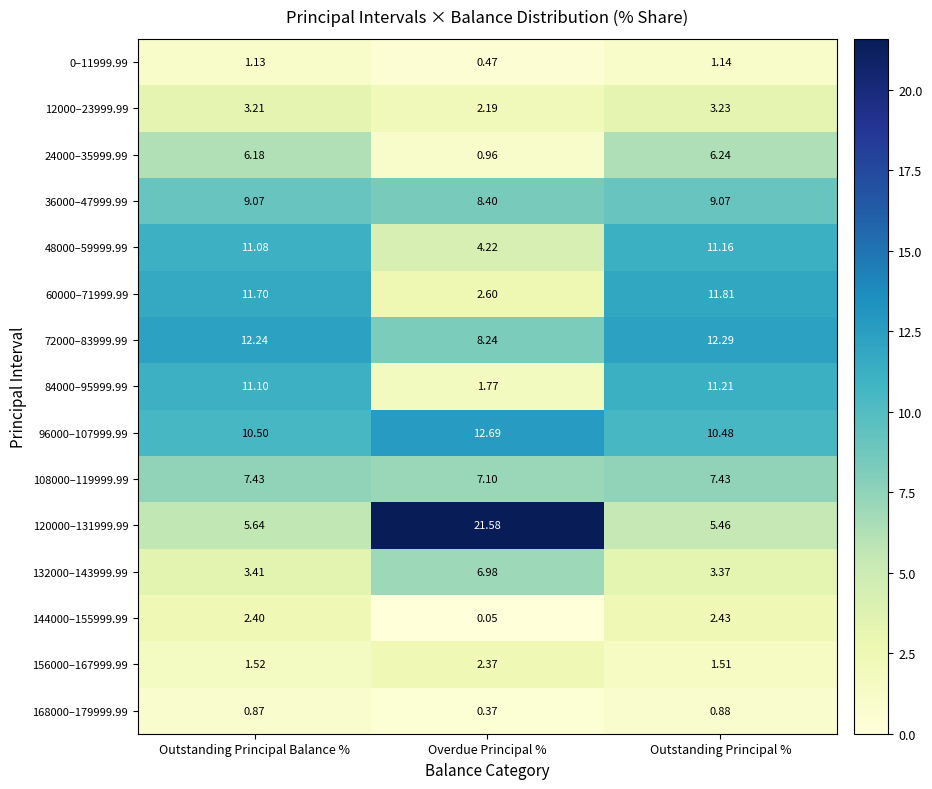

Where is 36000–47999.99 nearest to the value 8?

Overdue Principal %